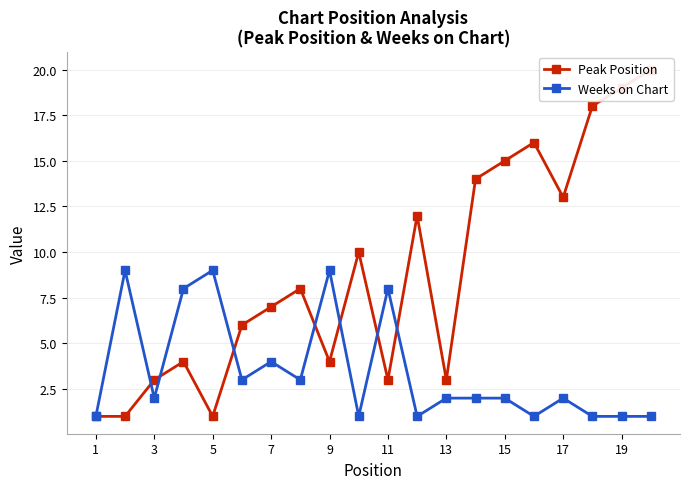

What is the average value of the Weeks on Chart series?

4